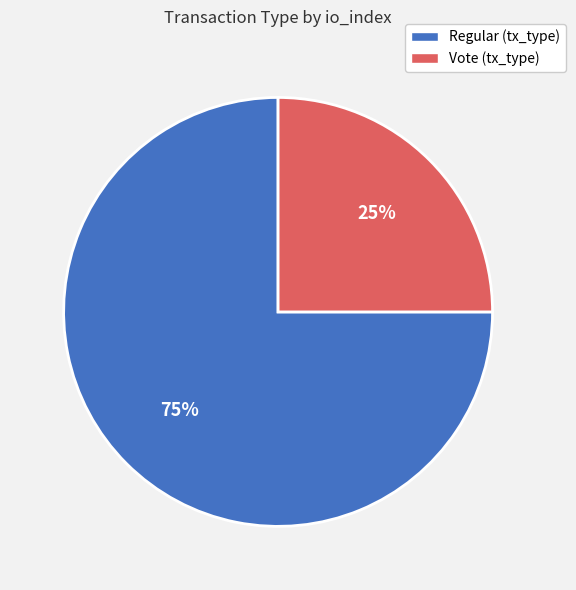

Is there any slice that represents more than half of the pie?

Yes